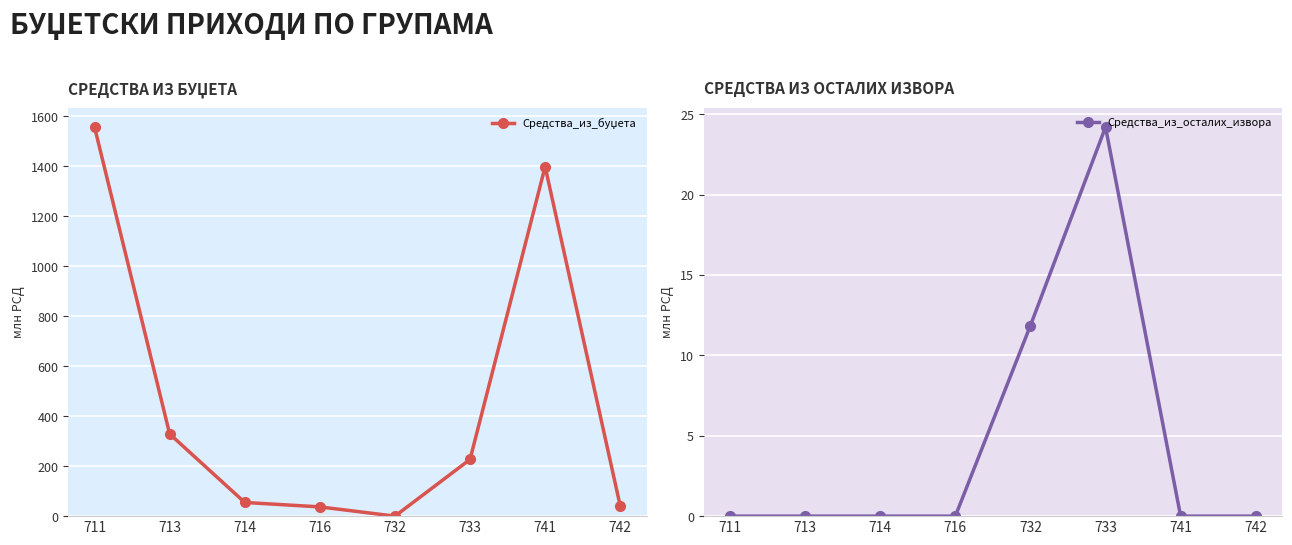

What is the total value across all series at 733?

251.2